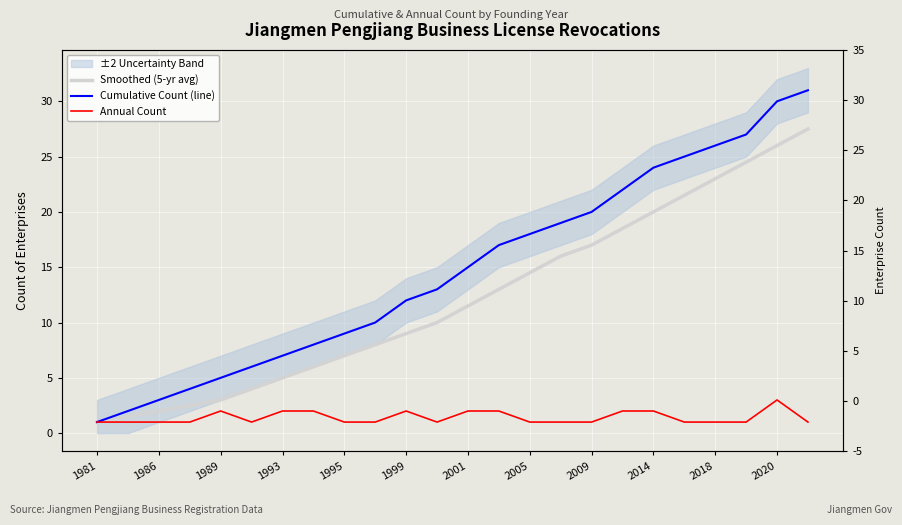

Is it true that Cumulative Count (line) equals 17.1 at 1999?

False